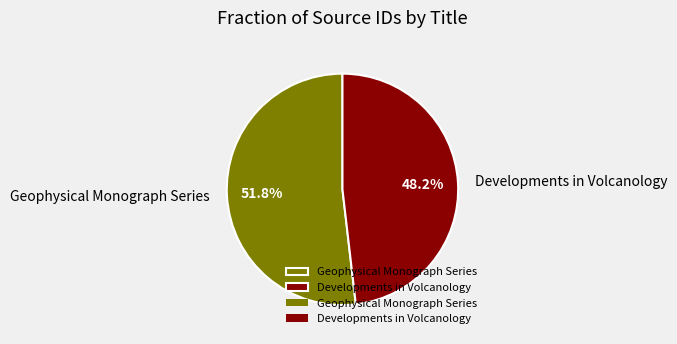

Which category has the smallest portion of the pie?

Developments in Volcanology